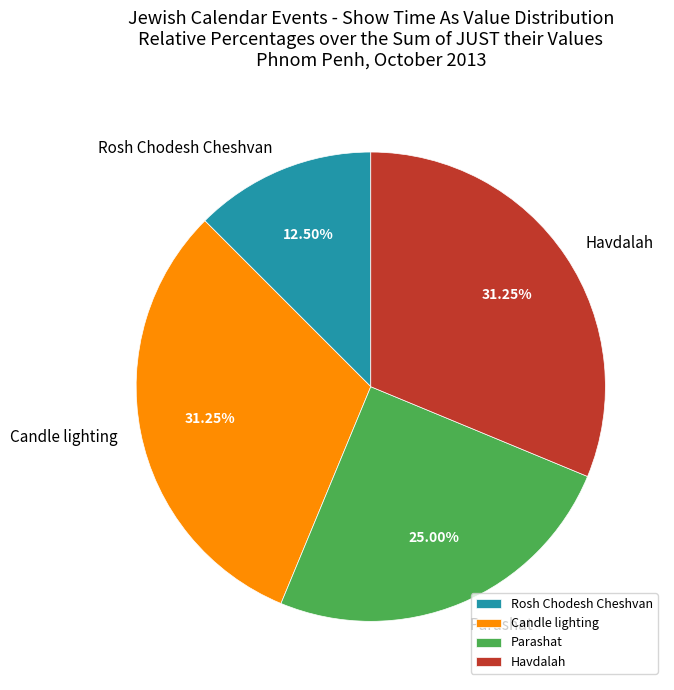

What is the smallest slice in the pie chart?

Rosh Chodesh Cheshvan